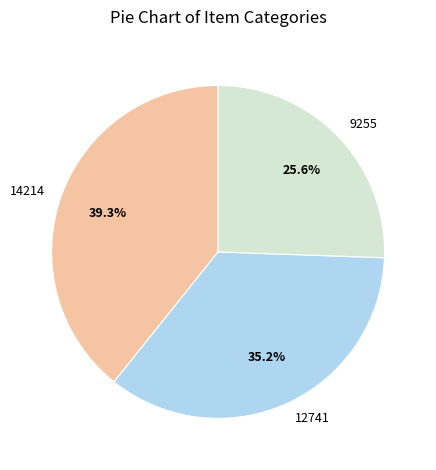

To the nearest percent, what is the difference between the largest and smallest slice percentages?

14%